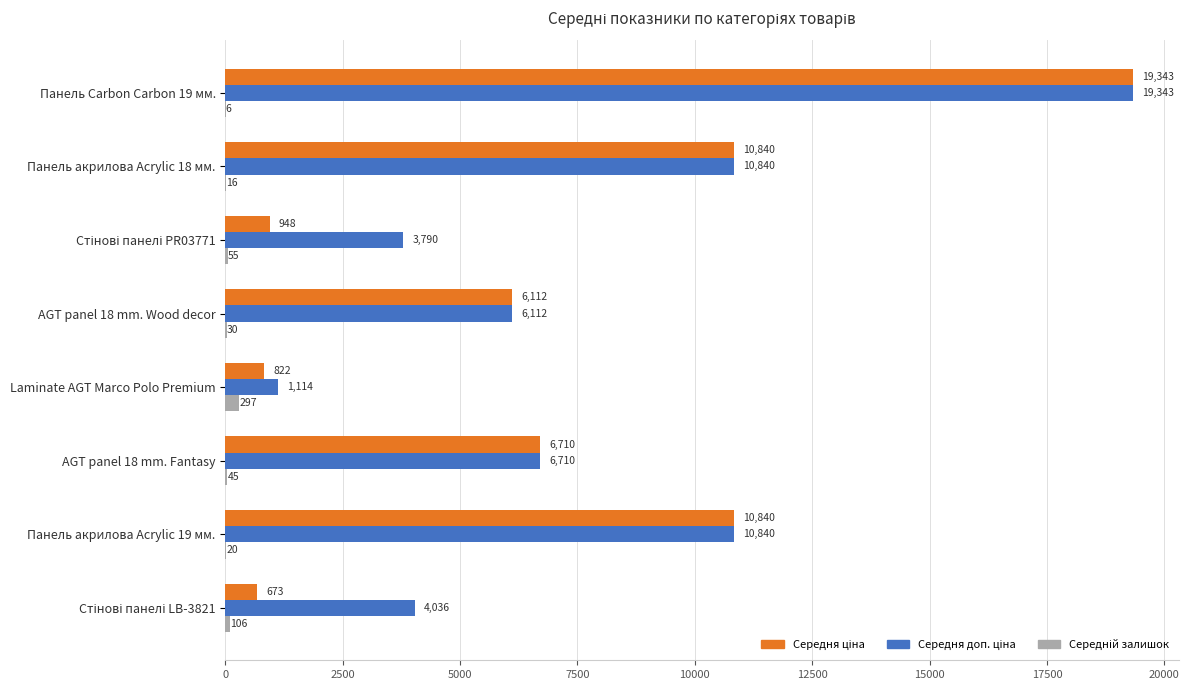

At which category is the sum across all series the highest?

Панель Carbon Carbon 19 мм.